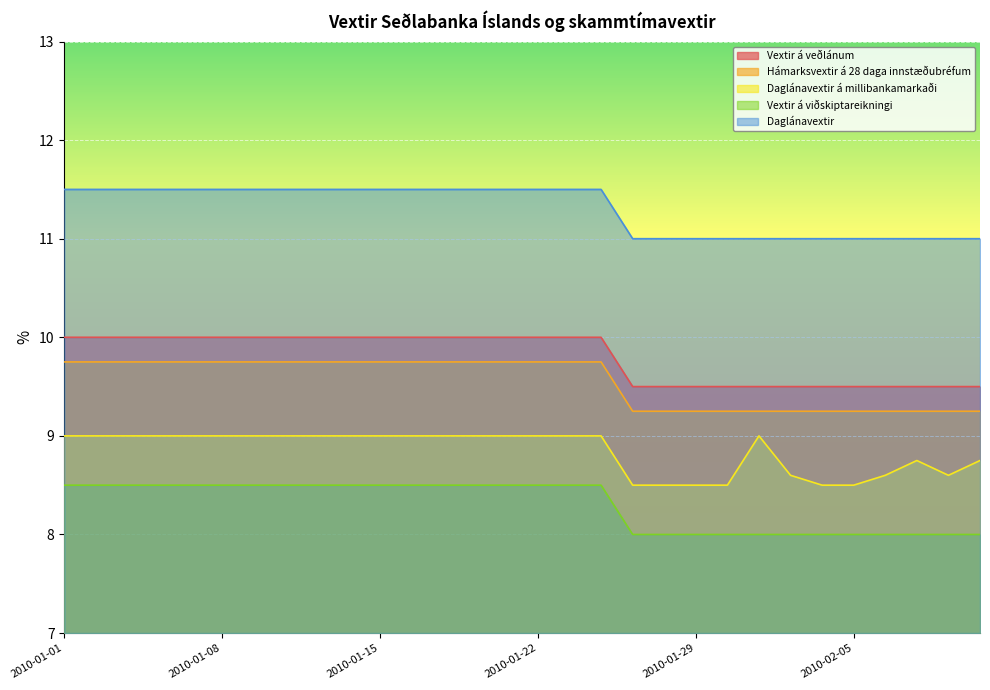

Between 2010-01-14 and 2010-01-28, which is larger?

2010-01-14